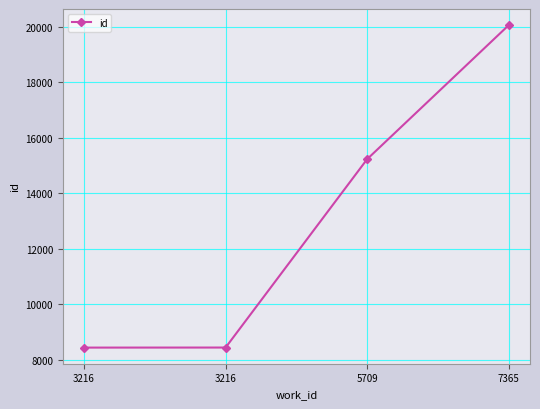

What is the ratio of the value at 5709 to the value at 7365?

0.8